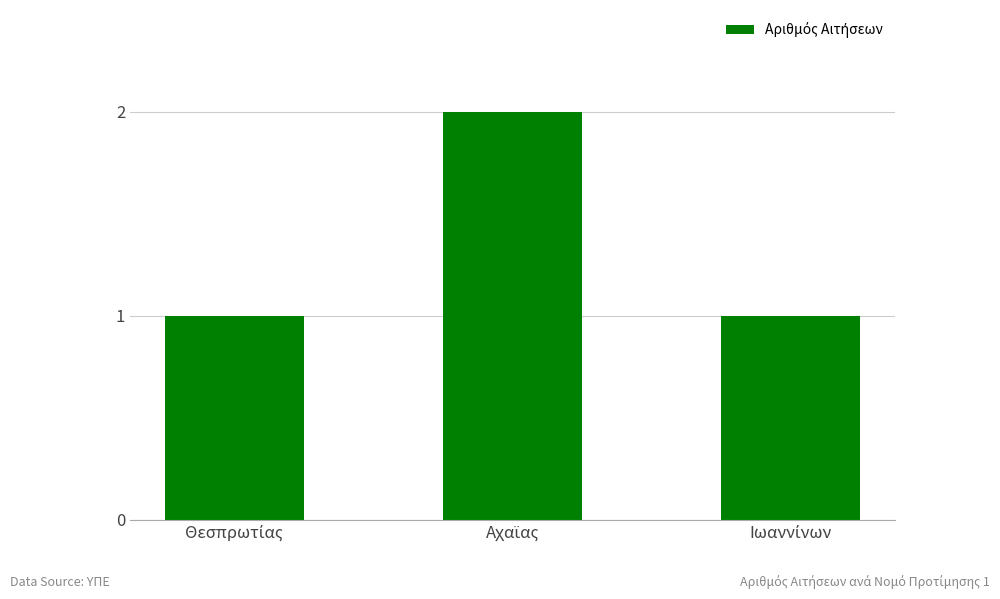

Reading right to left, extract all data points from this chart.

1	2	1